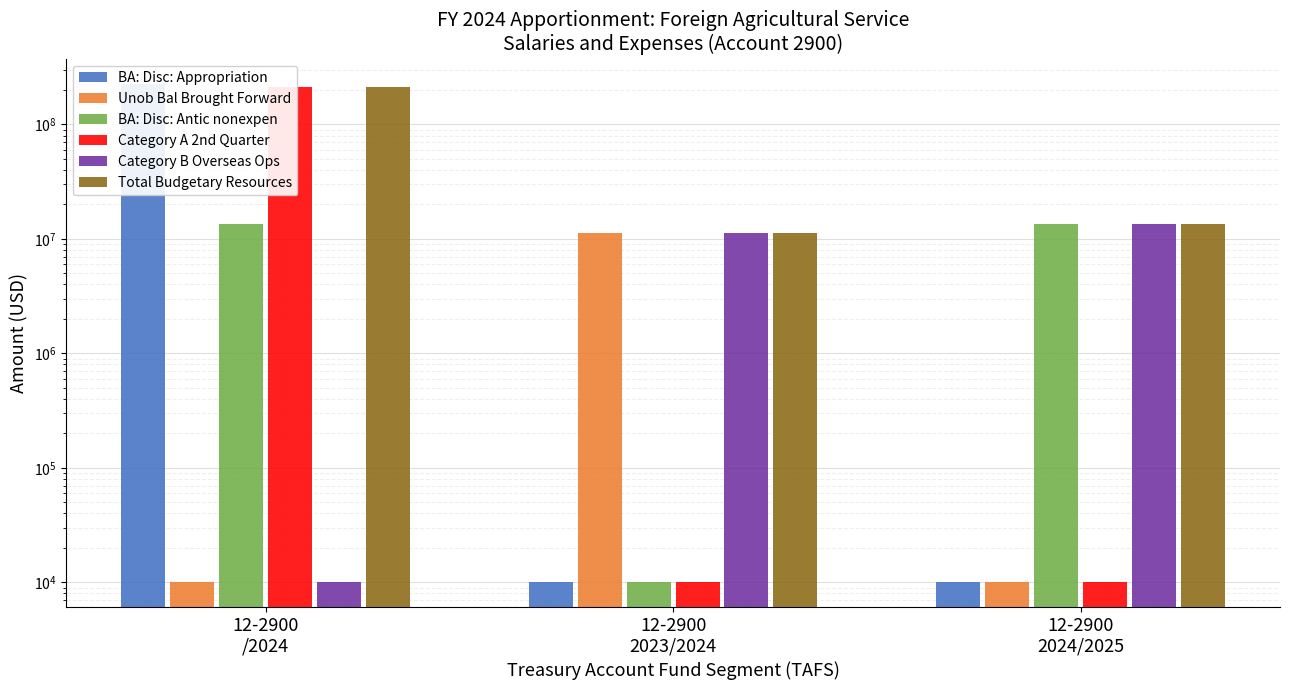

What is the minimum value for Total Budgetary Resources?

11228164